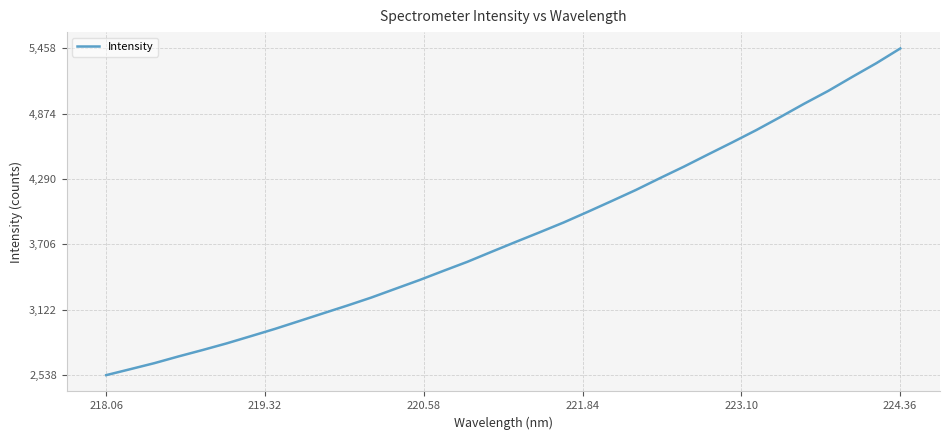

What is the difference between the maximum and minimum values?

2920.2